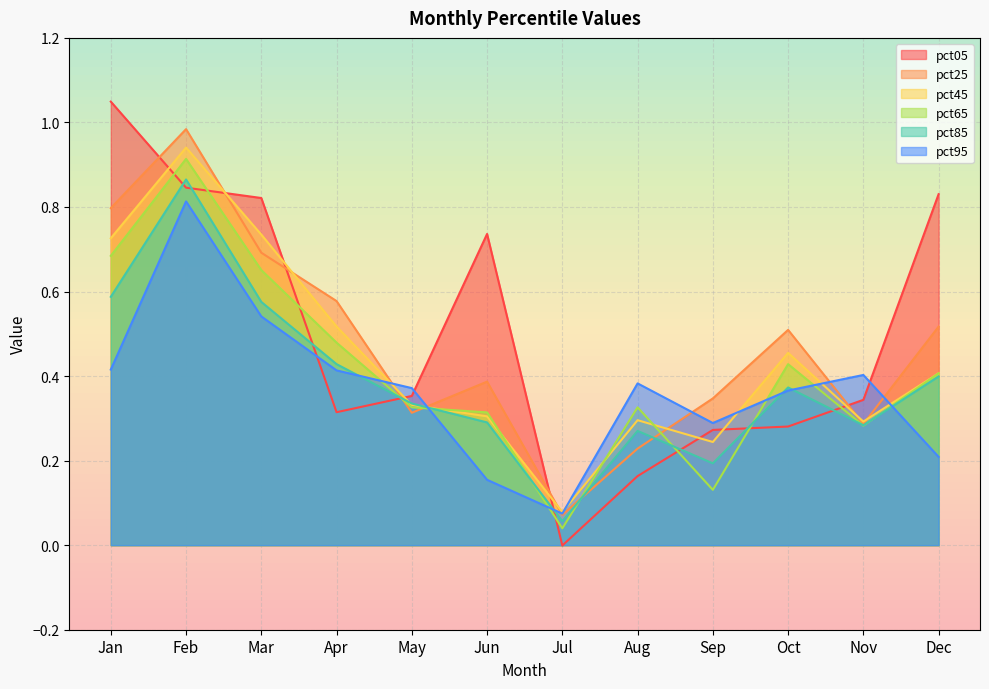

What is the sum of all pct65 values?

5.0